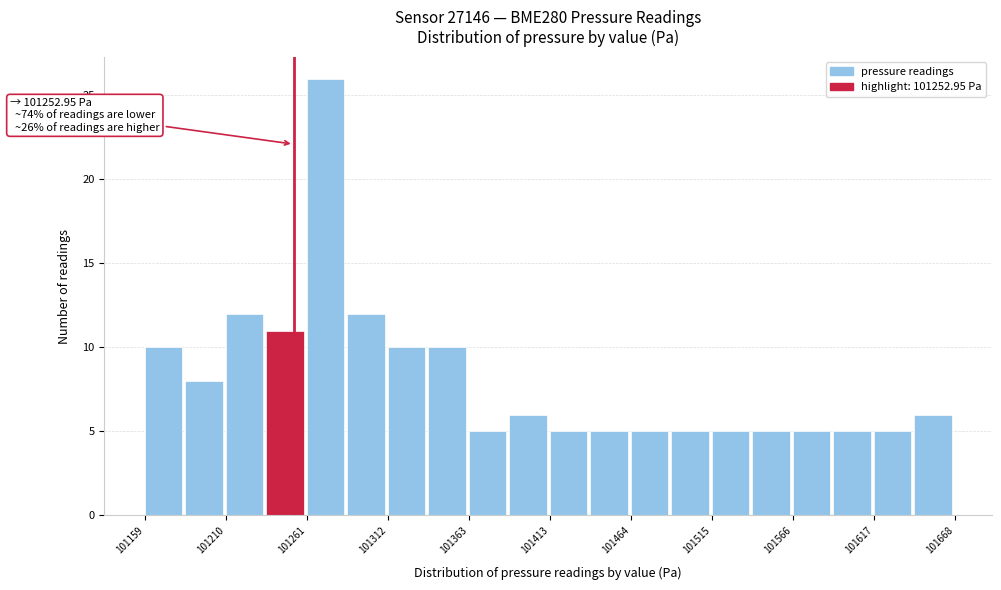

Read against the x-axis, roughly where is the centre of the tallest bar?

101270